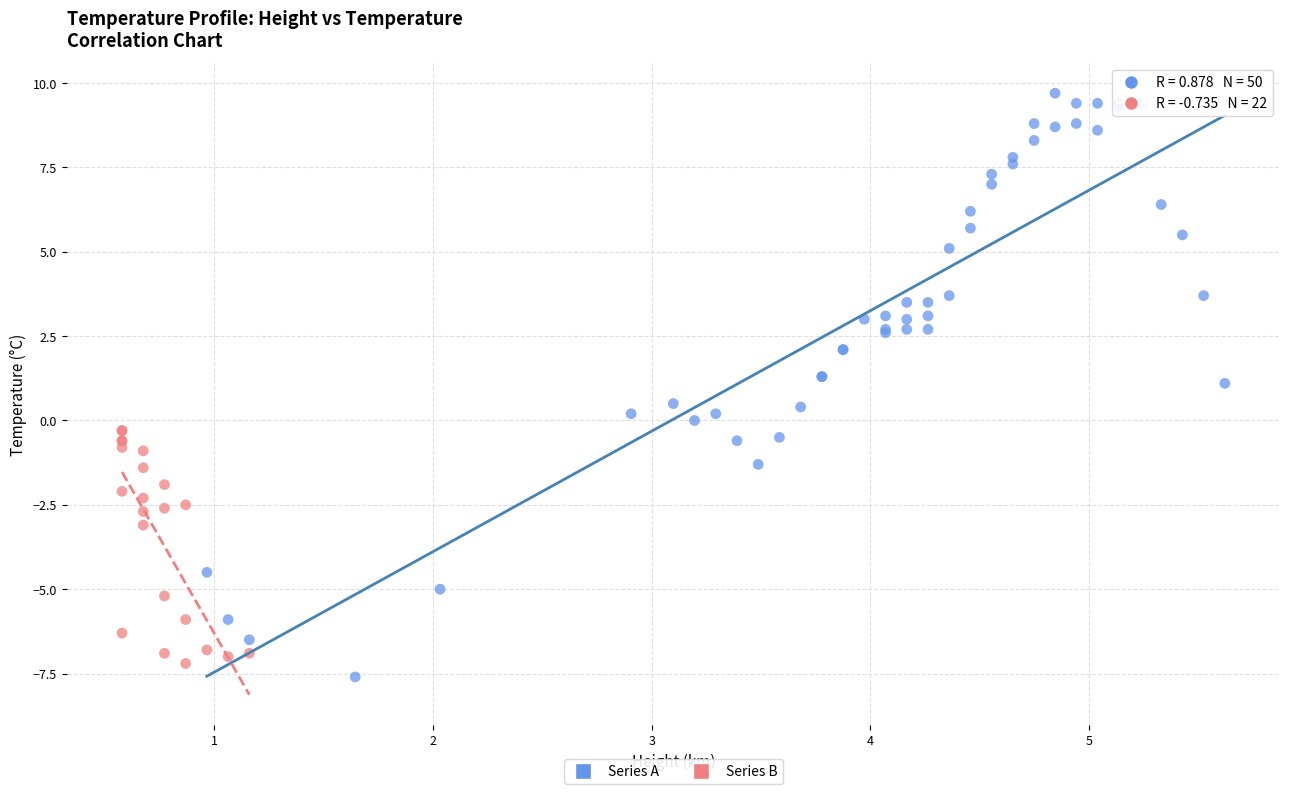

Which series has the largest Y range (max minus min)?

Series A